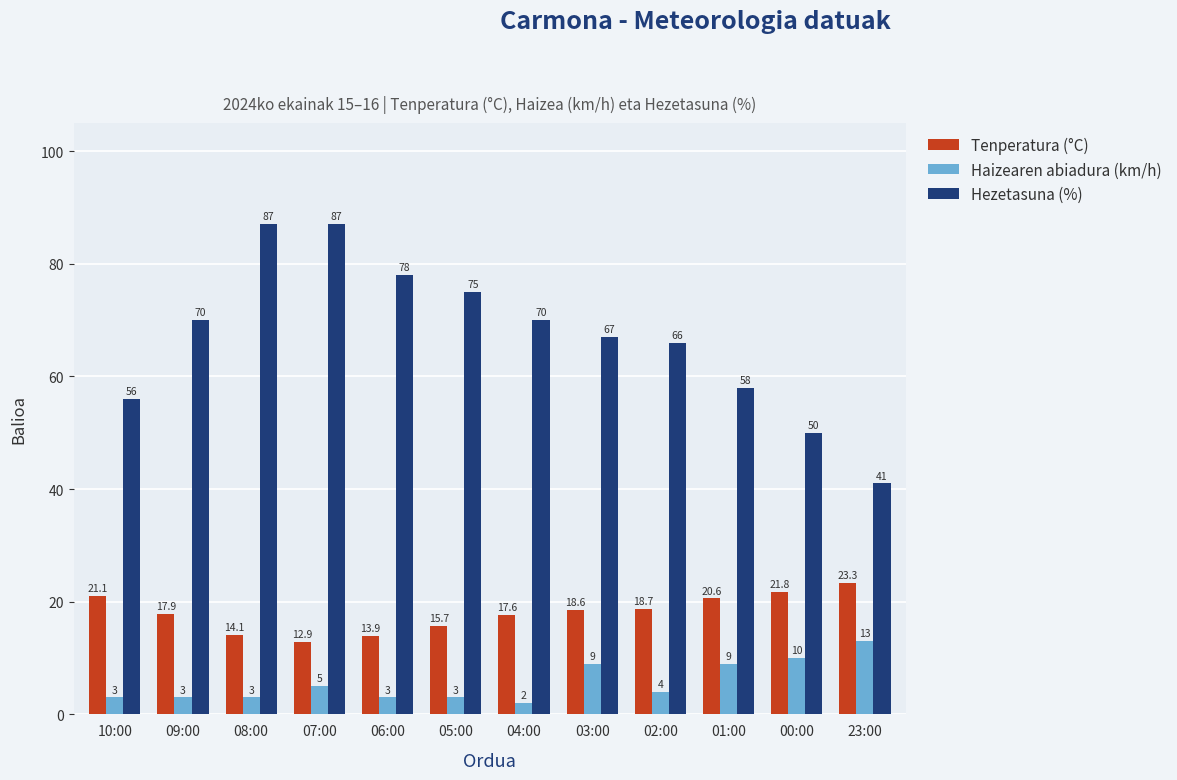

Rank the categories by Tenperatura (°C) value from lowest to highest.

07:00, 06:00, 08:00, 05:00, 04:00, 09:00, 03:00, 02:00, 01:00, 10:00, 00:00, 23:00